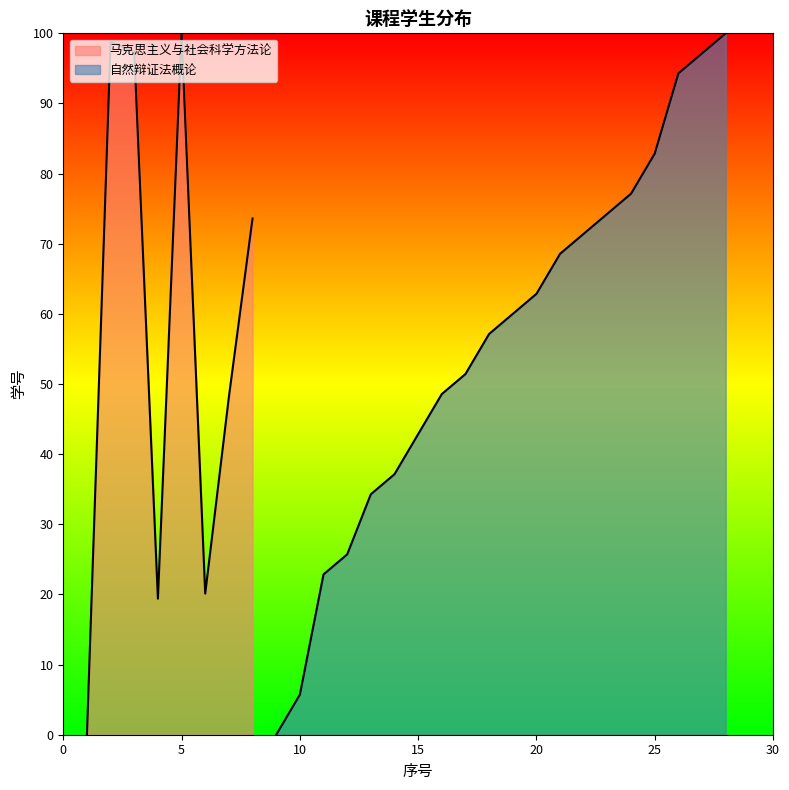

How many data points are less than 60?

10